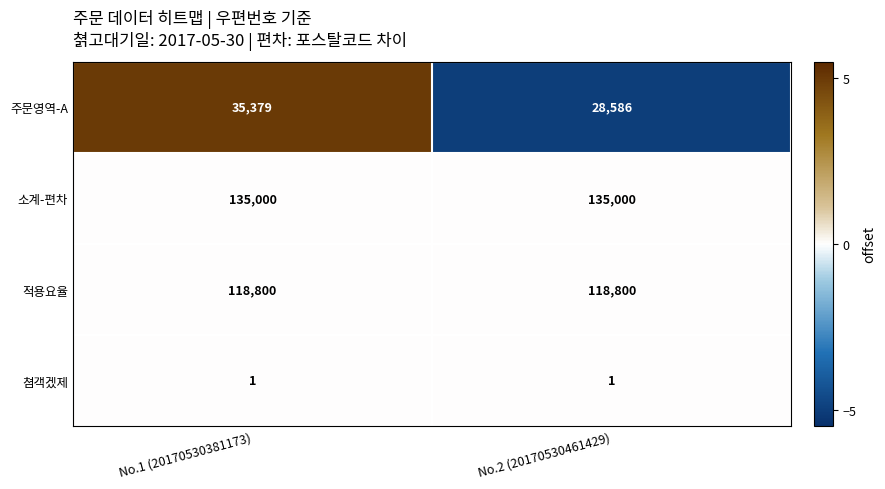

Reading left to right, list all the values displayed in this chart.

주문영역-A: 35379	28586
소계-편차: 135000	135000
적용요율: 118800	118800
쳠객겠제: 1	1